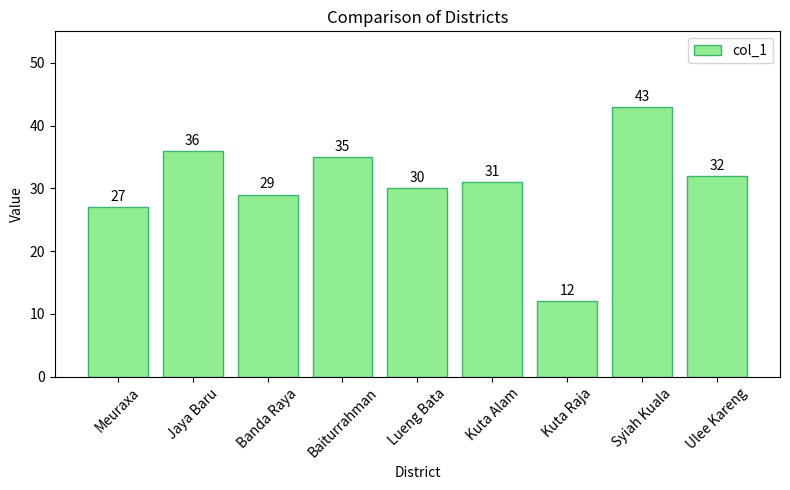

Reading right to left, transcribe all the data shown in this chart.

Ulee Kareng=32	Syiah Kuala=43	Kuta Raja=12	Kuta Alam=31	Lueng Bata=30	Baiturrahman=35	Banda Raya=29	Jaya Baru=36	Meuraxa=27